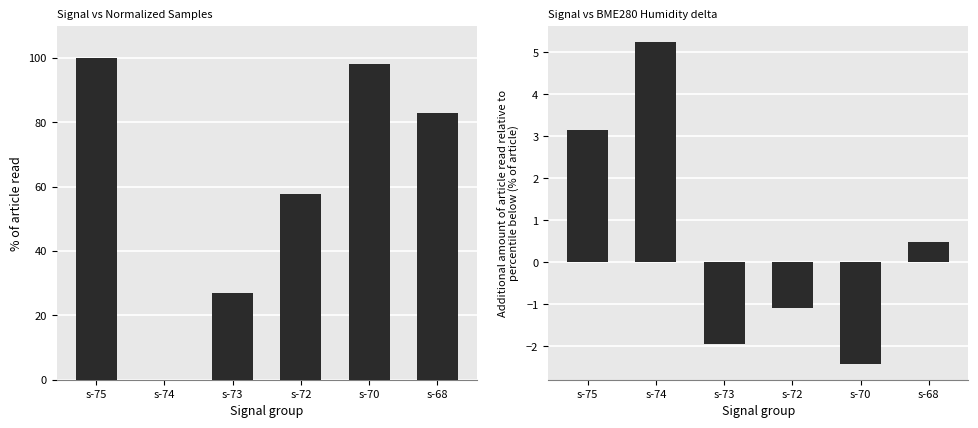

What is the sum of the Humidity delta values at s-73 and s-68?

-1.5